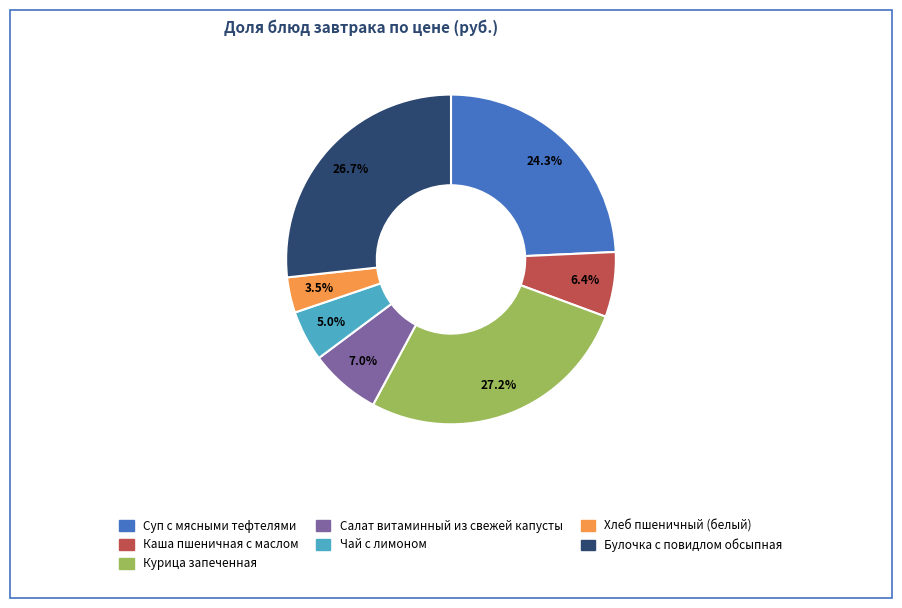

What portion of the pie excludes Хлеб пшеничный (белый)?

96.5%